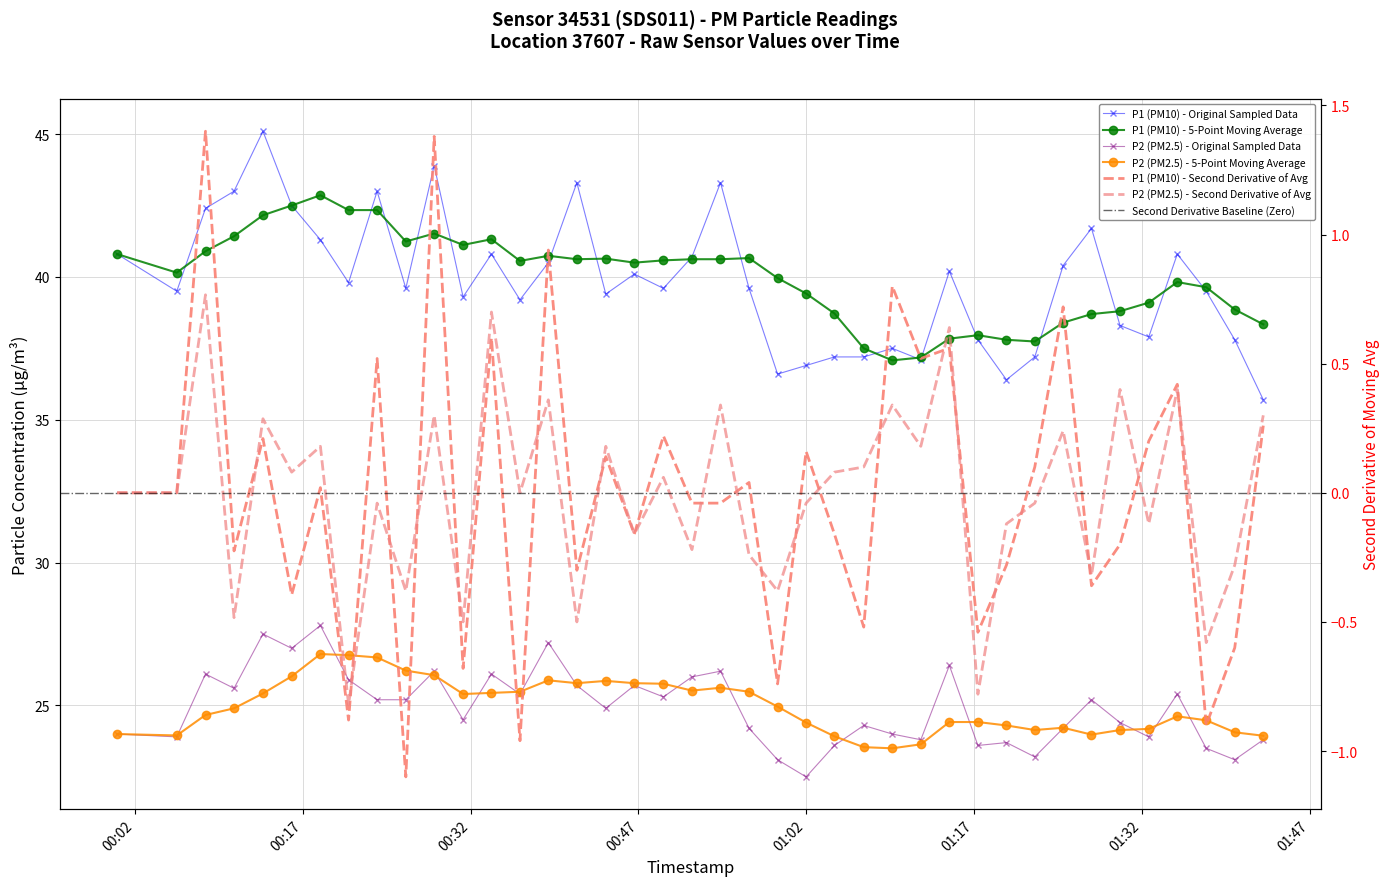

What is the average value of the P2 (PM2.5) series?

24.9